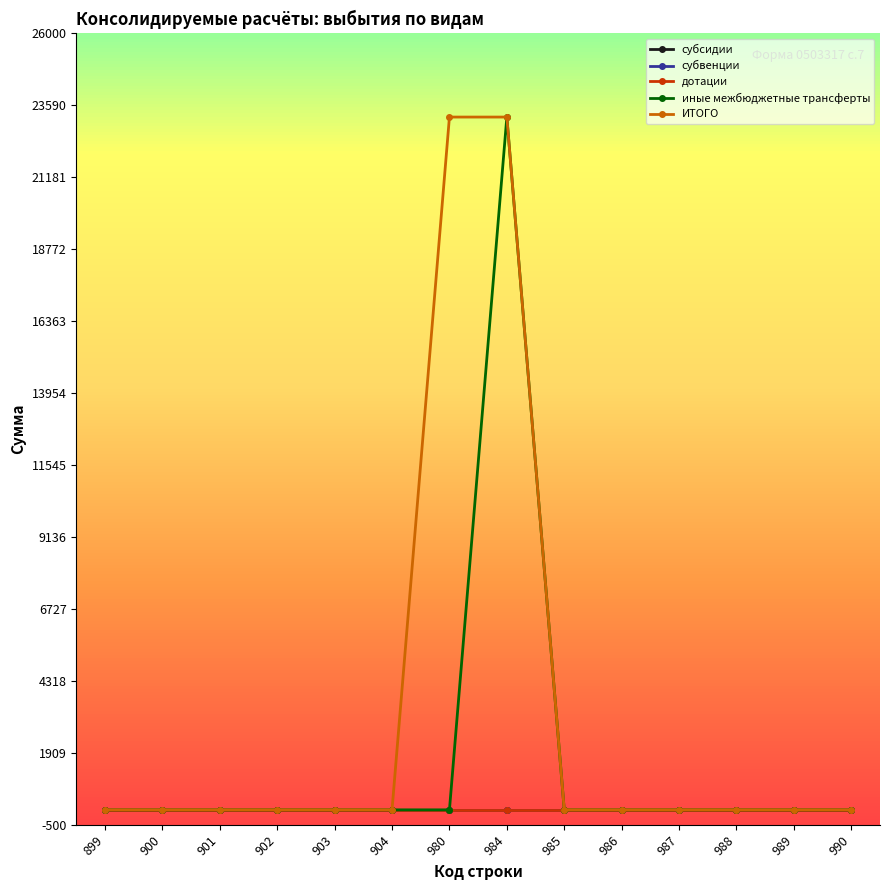

What is the greatest value displayed?

23201.4